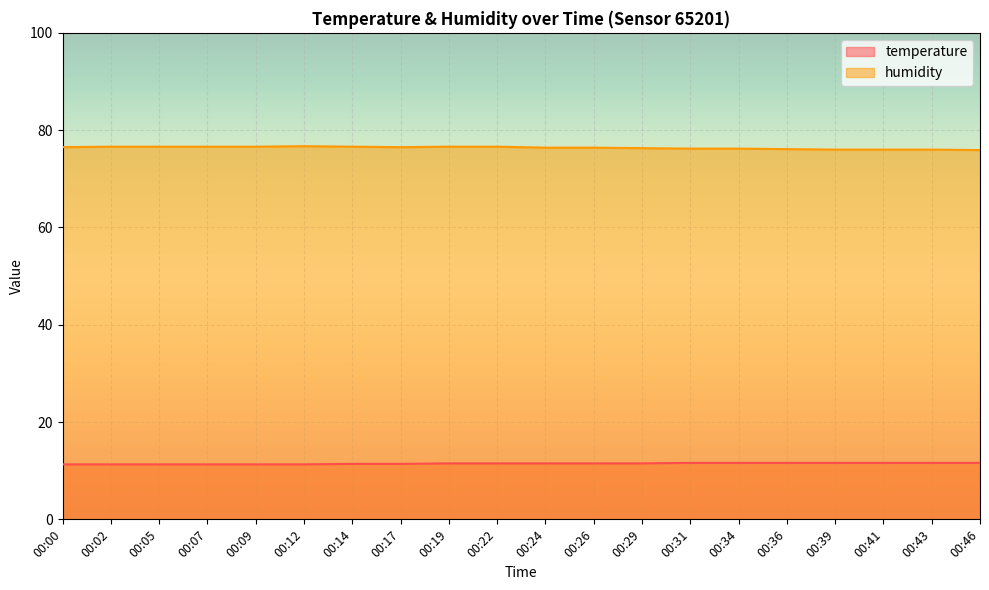

At how many categories does at least one series exceed 43?

20